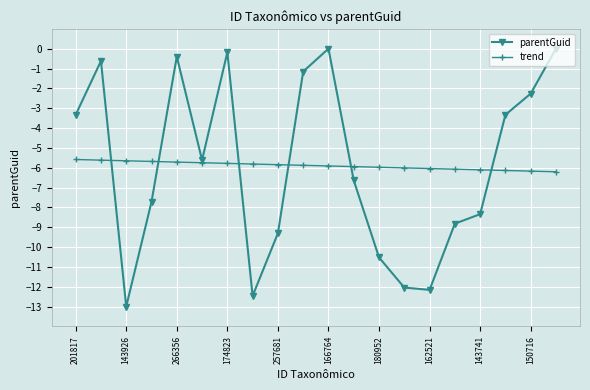

Does the chart display data point markers on the line(s)?

Yes